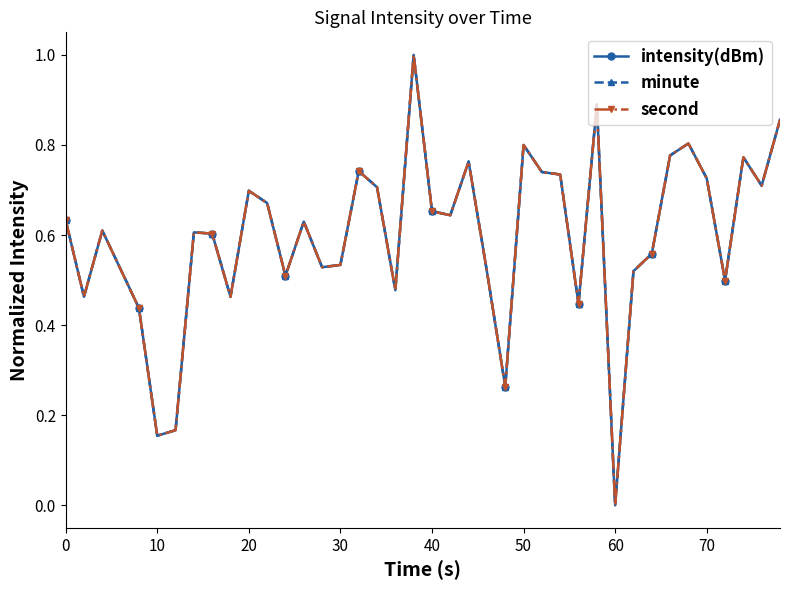

What is the average value of the minute series?

0.6